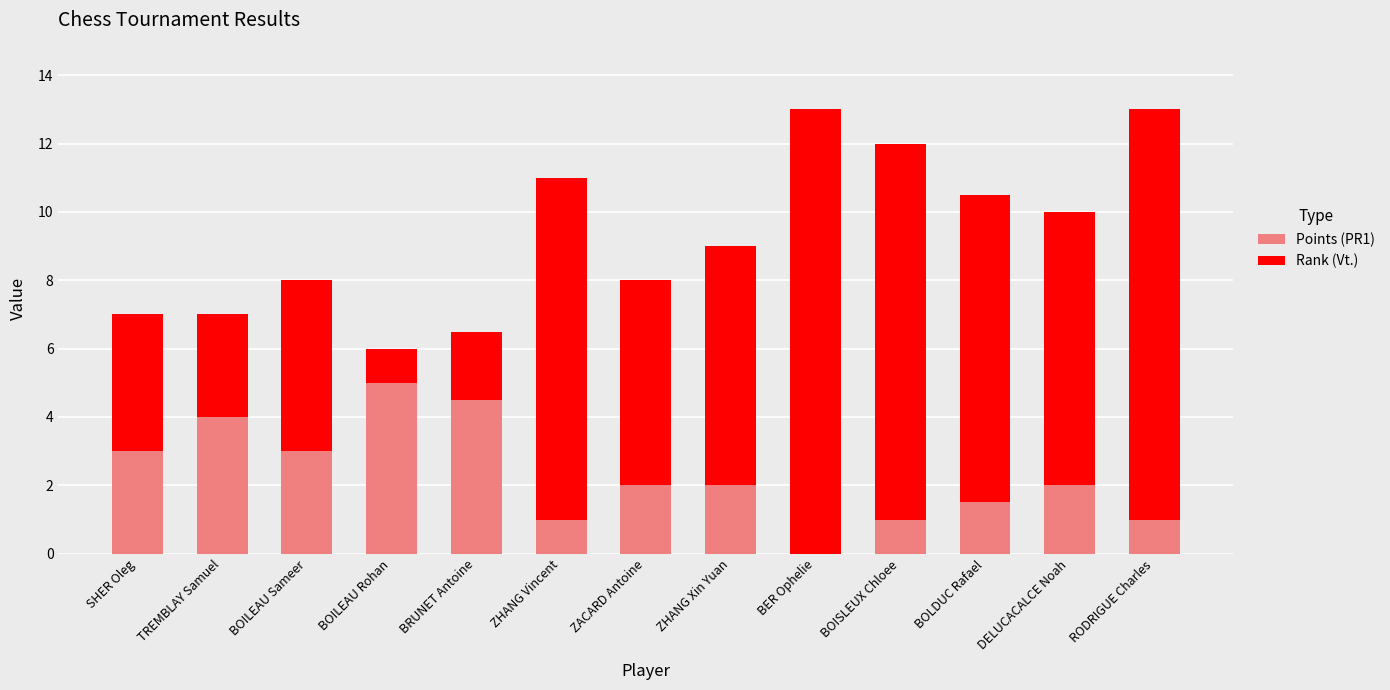

True or false: Points (PR1) has a value of 0.0 at BER Ophelie.

True